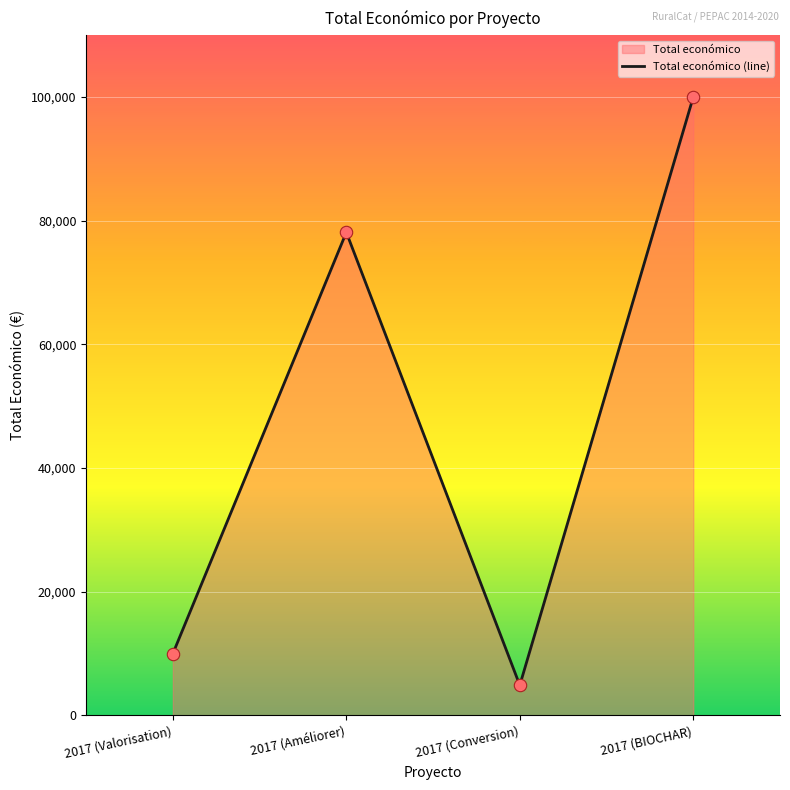

What is the change in value from 2017 (Améliorer) to 2017 (BIOCHAR)?

+21879